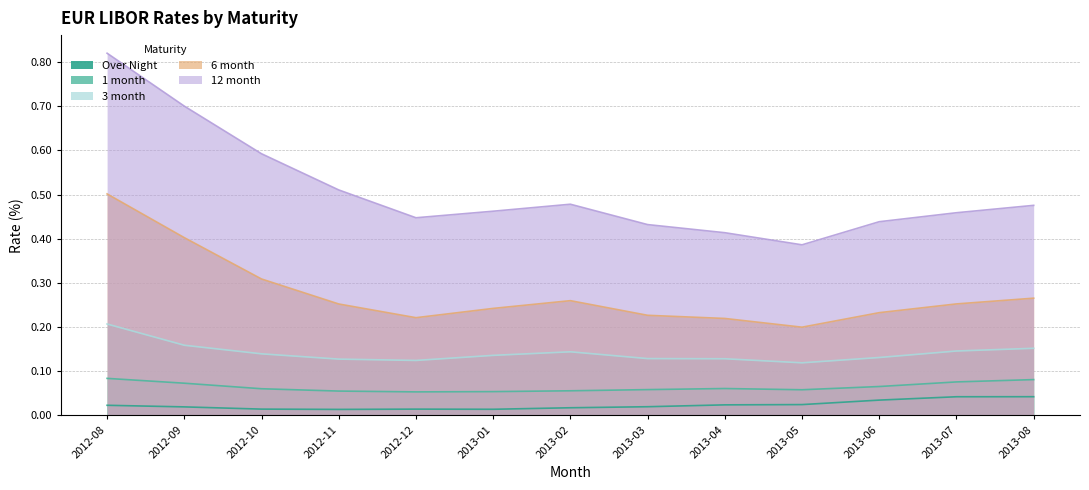

What is the maximum value shown in the chart?

0.8